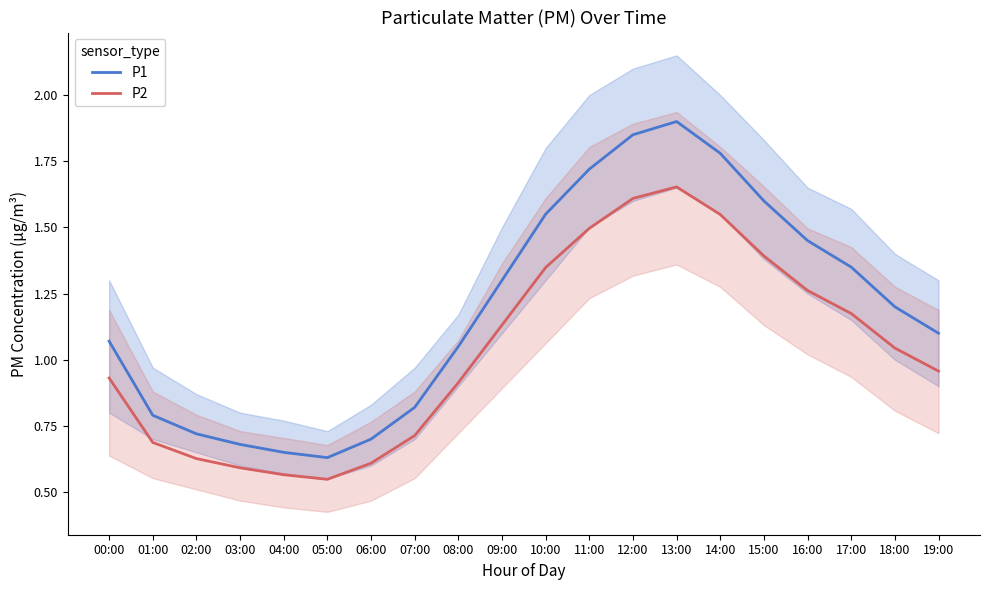

True or false: P2 and P1 cross at least once.

False